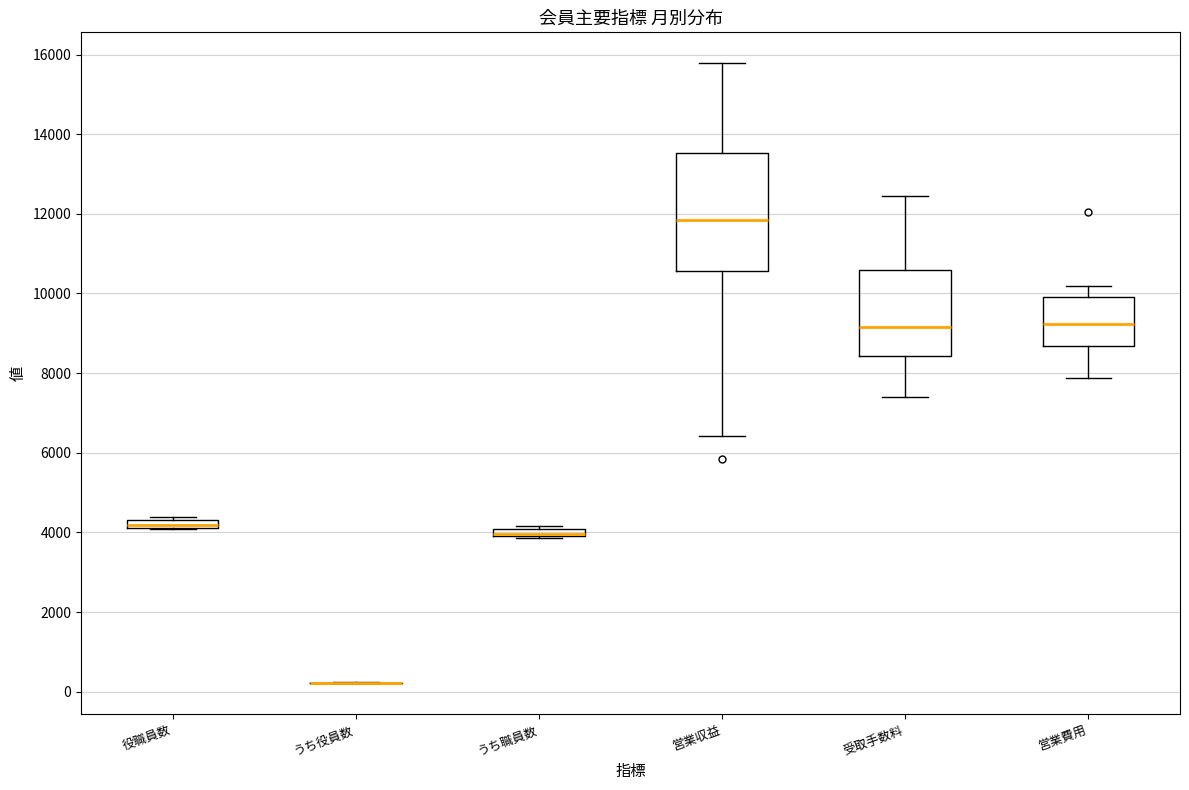

Which box is the tallest, from its lower edge to its upper edge?

営業収益